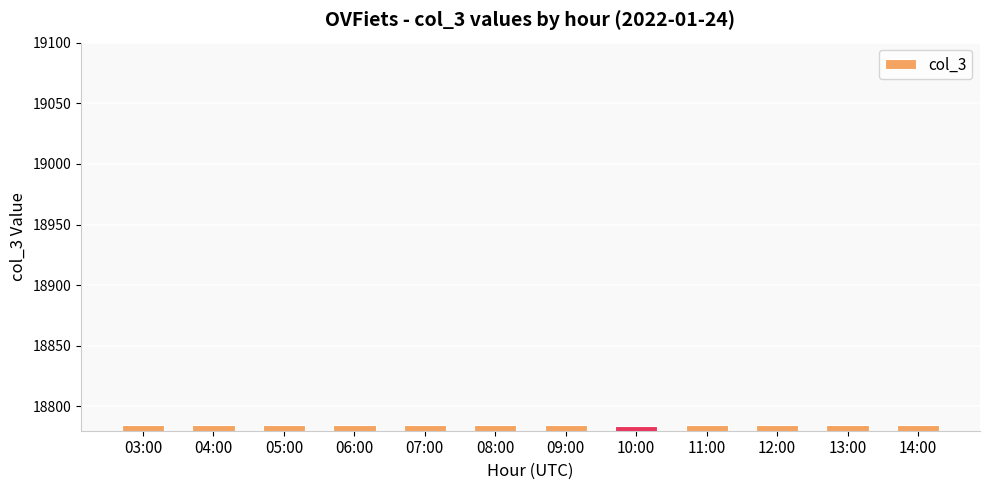

What is the value of the 11th bar from the left?

18785